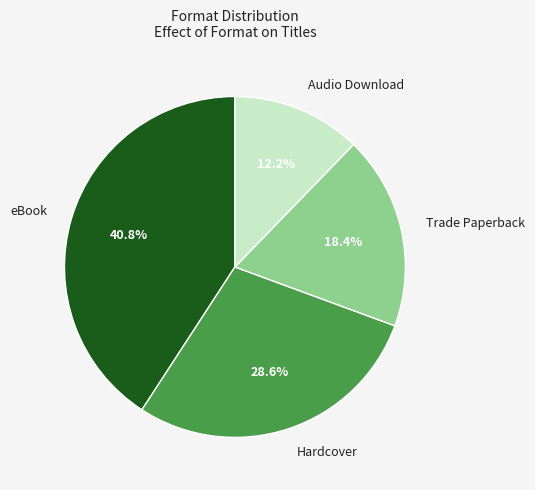

To the nearest percent, what is the difference between the Trade Paperback and eBook slice percentages?

22%